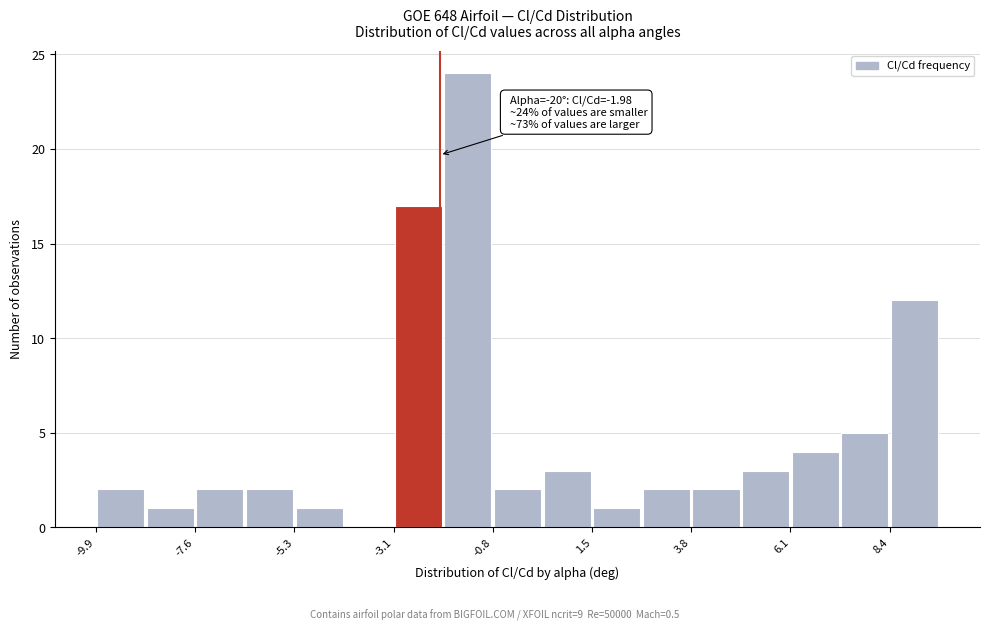

Around what value on the x-axis is the tallest bar? Give the approximate position of its centre, as read against the axis.

-1.5